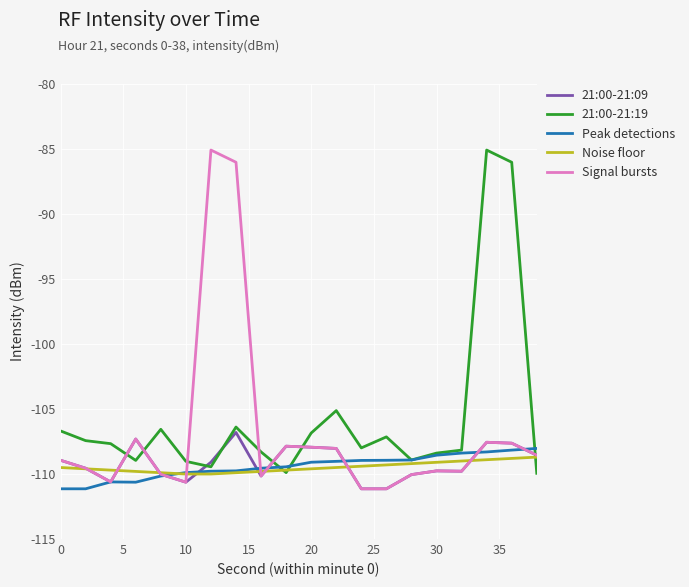

Does the chart display data point markers on the line(s)?

No